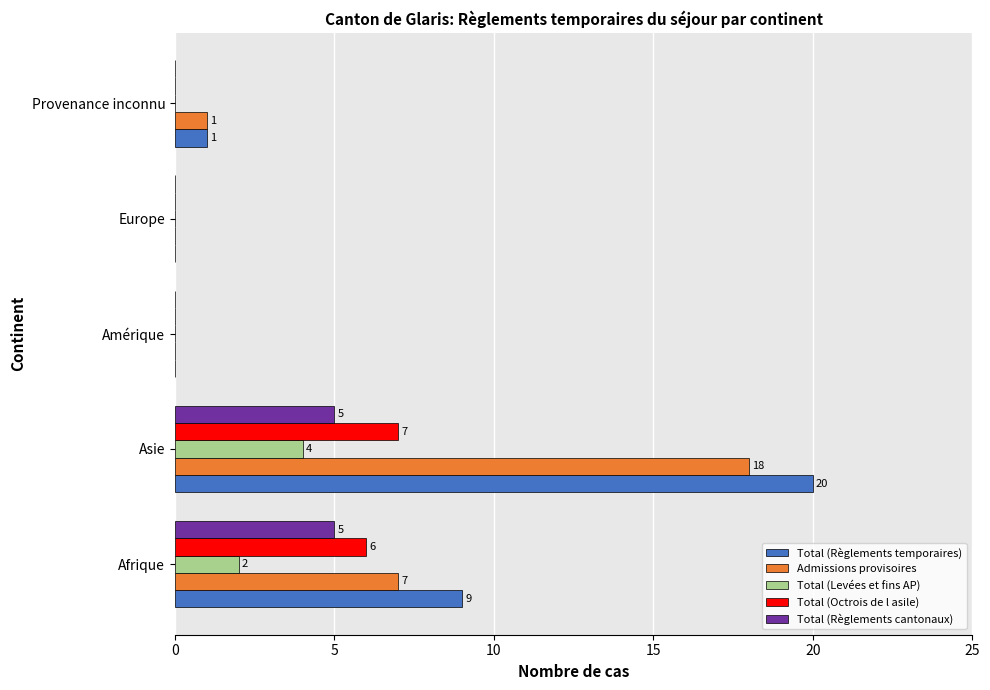

At which category is the sum across all series the highest?

Asie